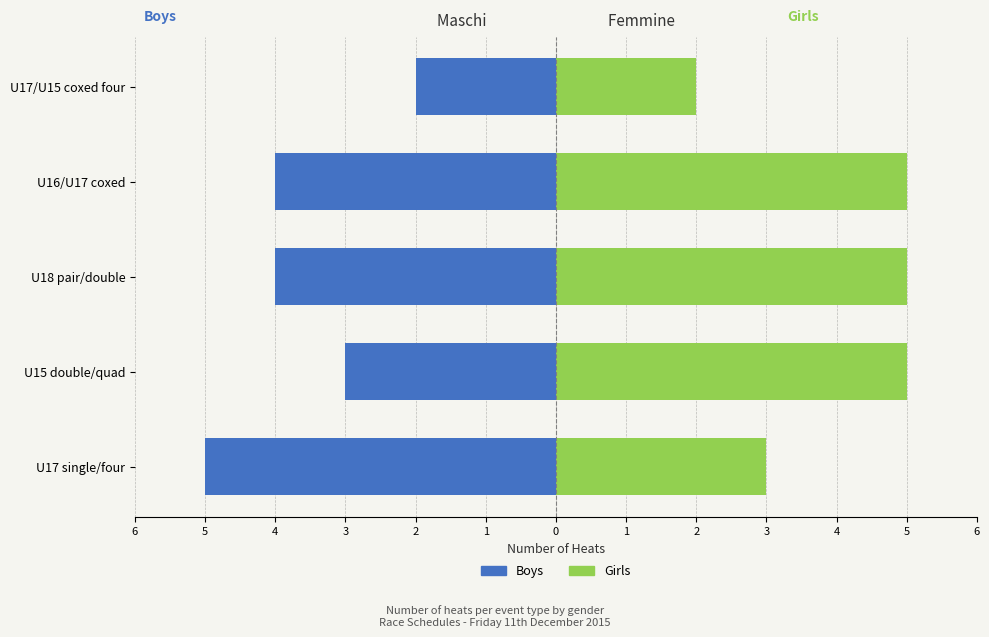

What is the minimum value for Girls?

2